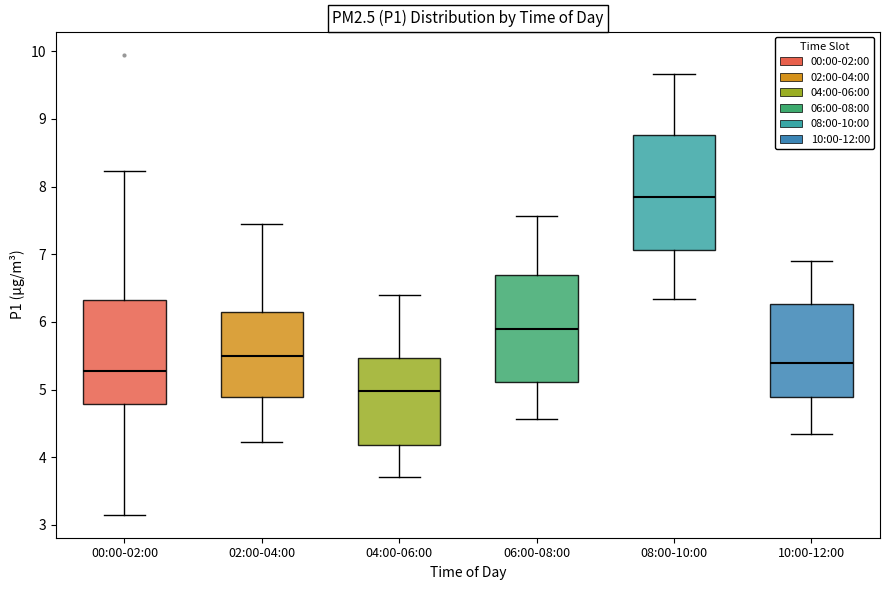

Reading left to right, read every box against the y-axis: the position of its median line, the range the box covers, and the ends of its whiskers. The values are not printed on the chart, so give them approximately, as read against the axis.

00:00-02:00: median 5.3, box 4.8 to 6.3, whiskers 3.2 to 8.2
02:00-04:00: median 5.5, box 4.9 to 6.1, whiskers 4.2 to 7.5
04:00-06:00: median 5.0, box 4.2 to 5.5, whiskers 3.7 to 6.4
06:00-08:00: median 5.9, box 5.1 to 6.7, whiskers 4.6 to 7.6
08:00-10:00: median 7.8, box 7.1 to 8.8, whiskers 6.3 to 9.7
10:00-12:00: median 5.4, box 4.9 to 6.3, whiskers 4.3 to 6.9